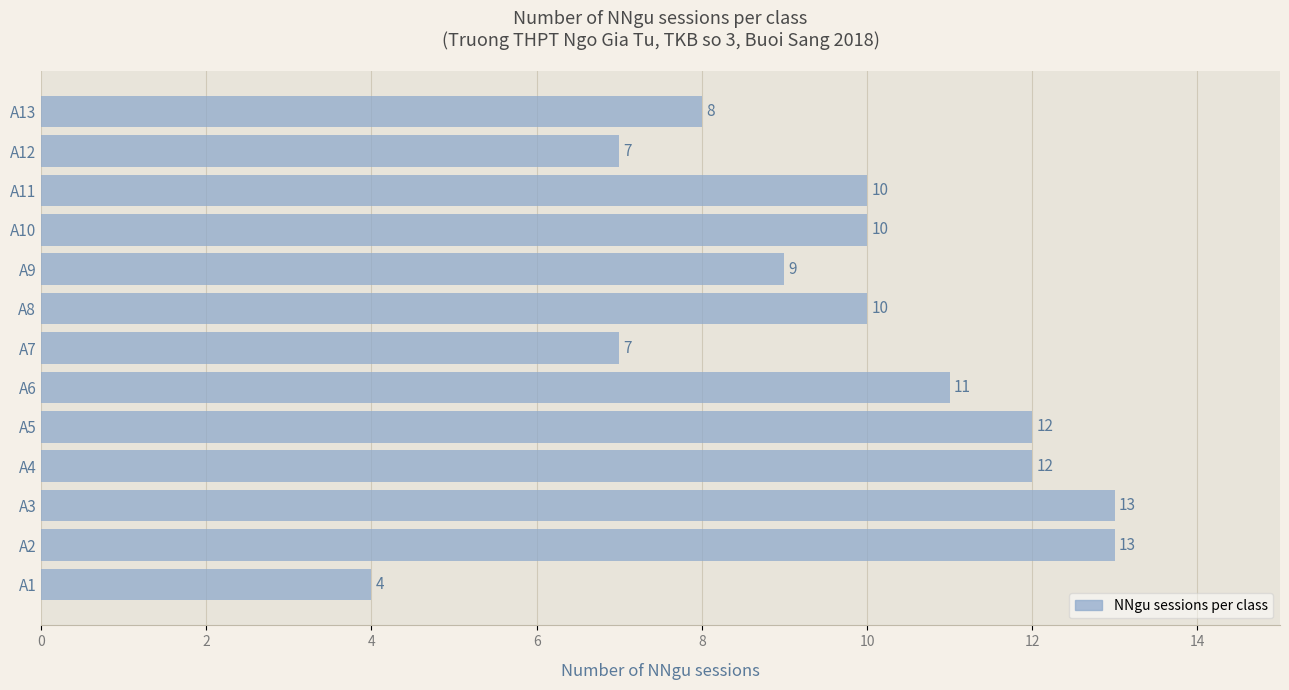

Reading bottom to top, list all the values displayed in this chart.

A1=4	A2=13	A3=13	A4=12	A5=12	A6=11	A7=7	A8=10	A9=9	A10=10	A11=10	A12=7	A13=8